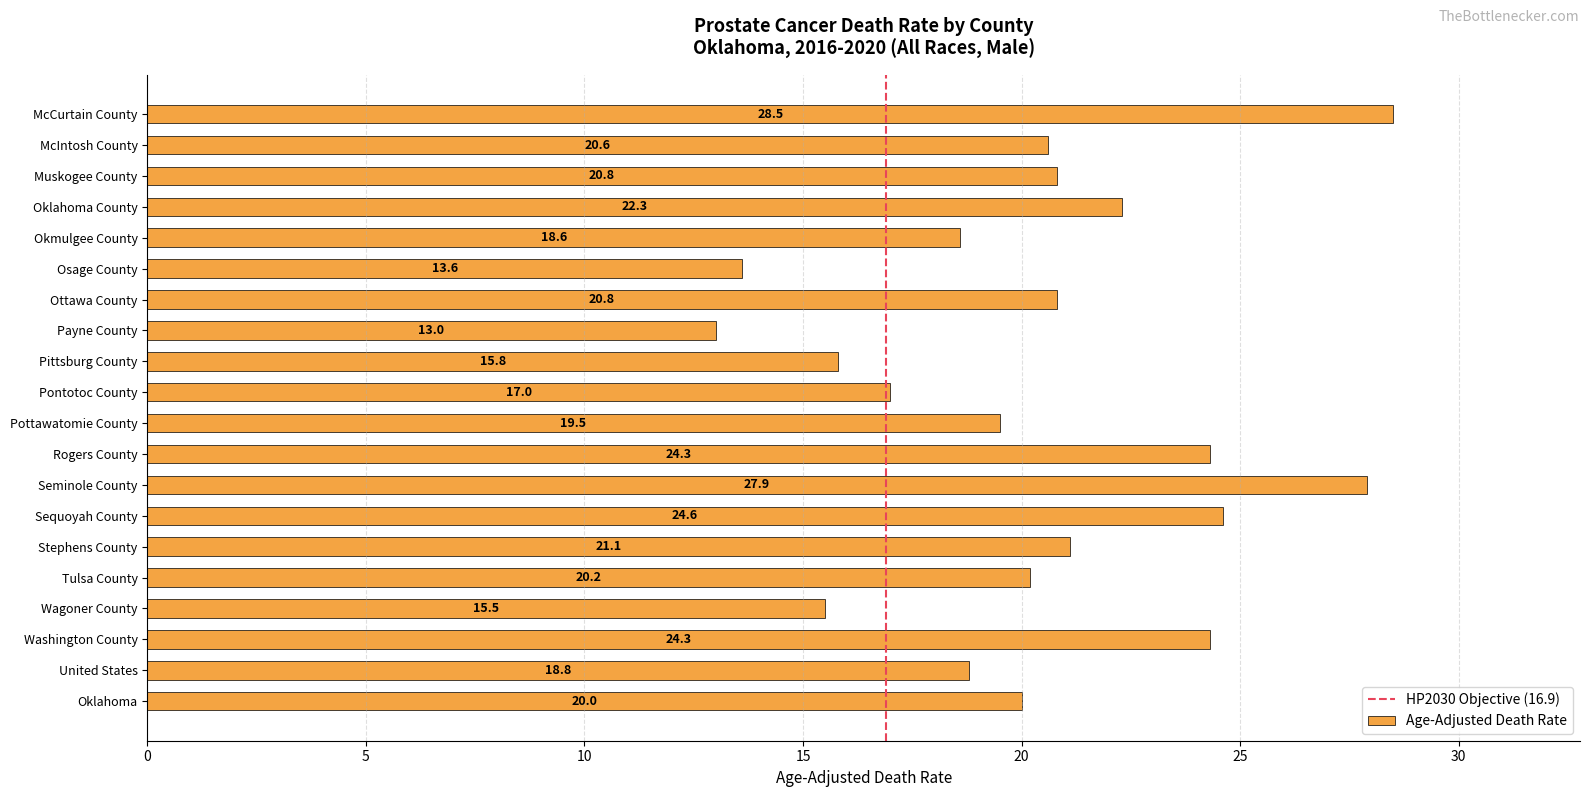

Reading top to bottom, what are all the values shown in this chart?

28.5	20.6	20.8	22.3	18.6	13.6	20.8	13.0	15.8	17.0	19.5	24.3	27.9	24.6	21.1	20.2	15.5	24.3	18.8	20.0